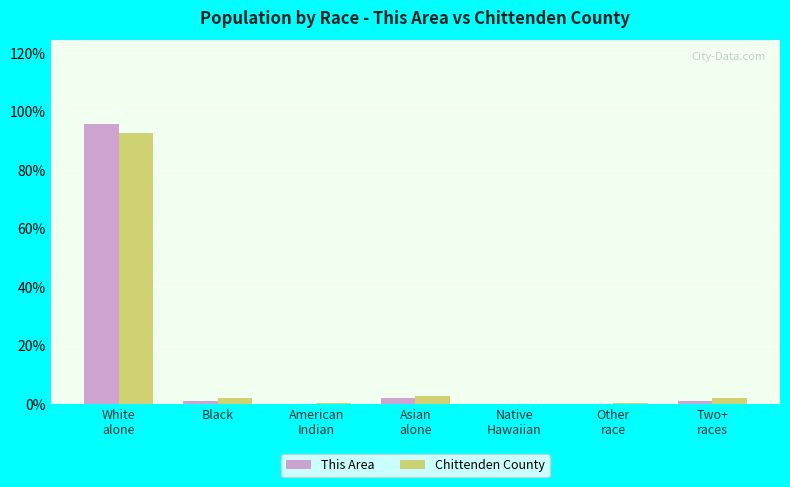

What is the maximum value for This Area?

95.6